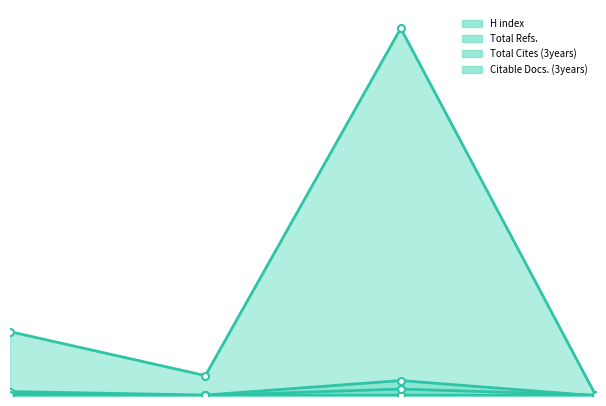

In Citable Docs. (3years), how many points are lower than both neighbors (excluding endpoints)?

1